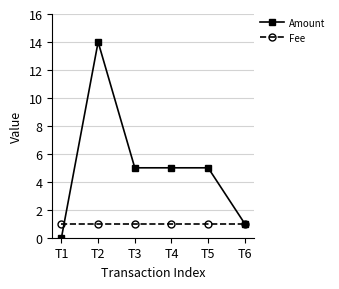

Reading left to right, extract all data points from this chart.

Amount: 0	14	5	5	5	1
Fee: 1	1	1	1	1	1